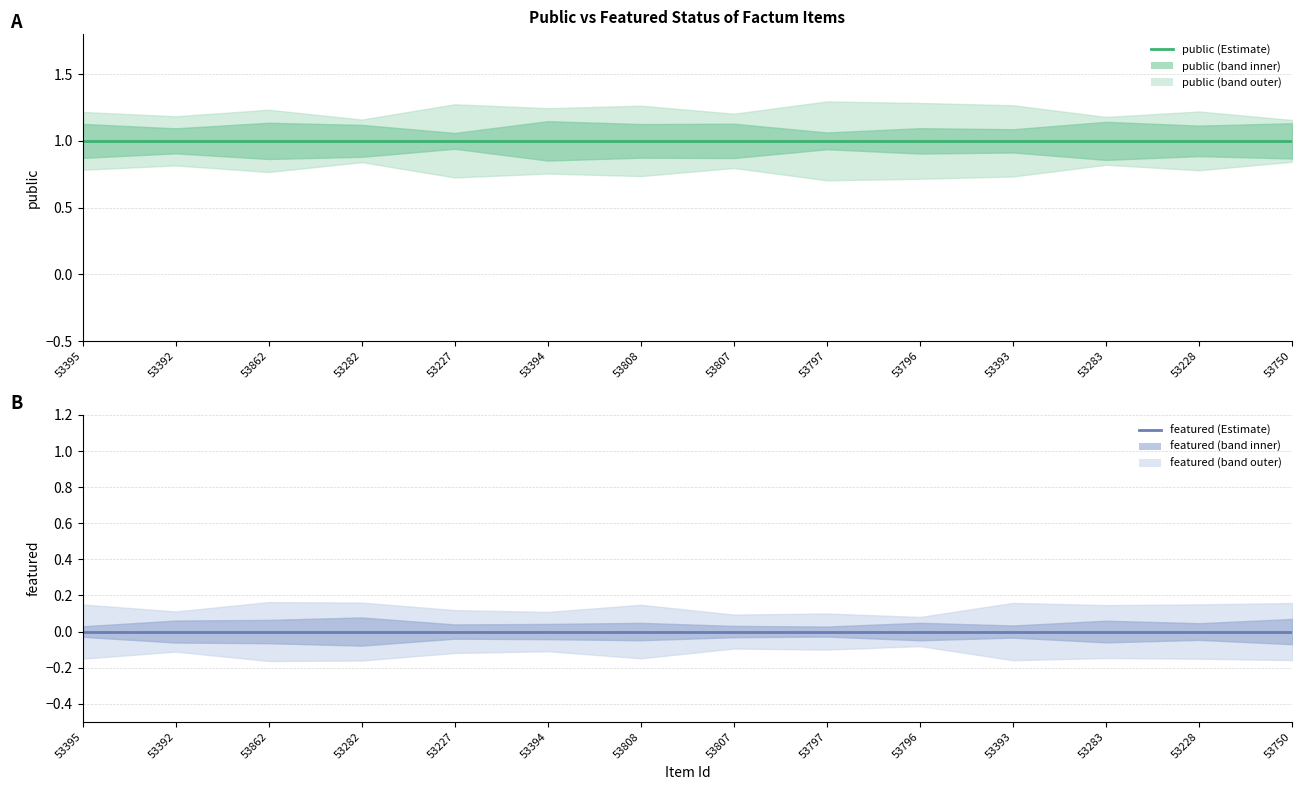

True or false: public and featured intersect in this chart.

False